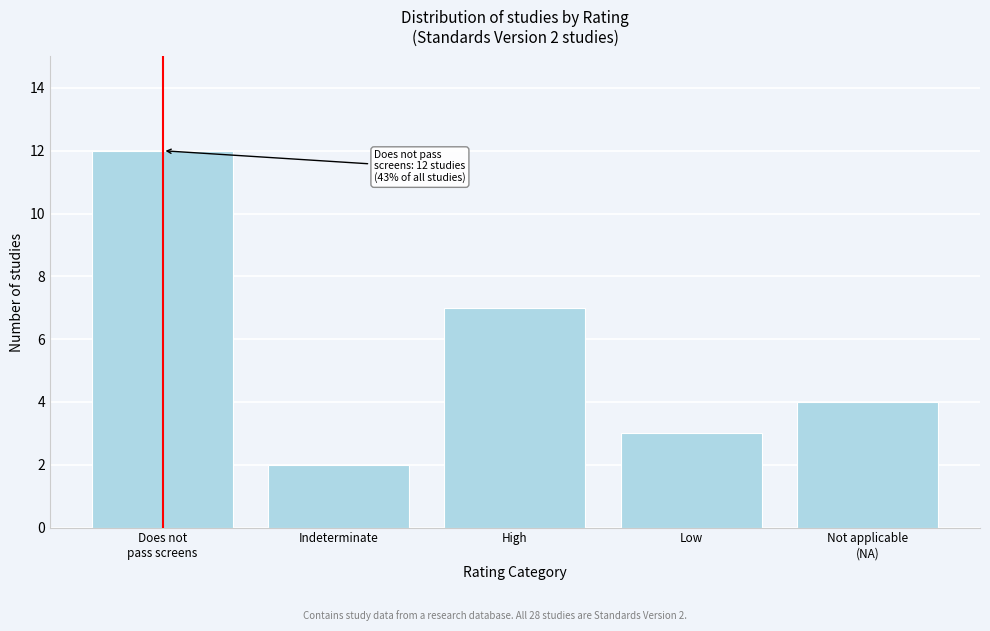

Reading left to right, transcribe all the data shown in this chart.

12	2	7	3	4